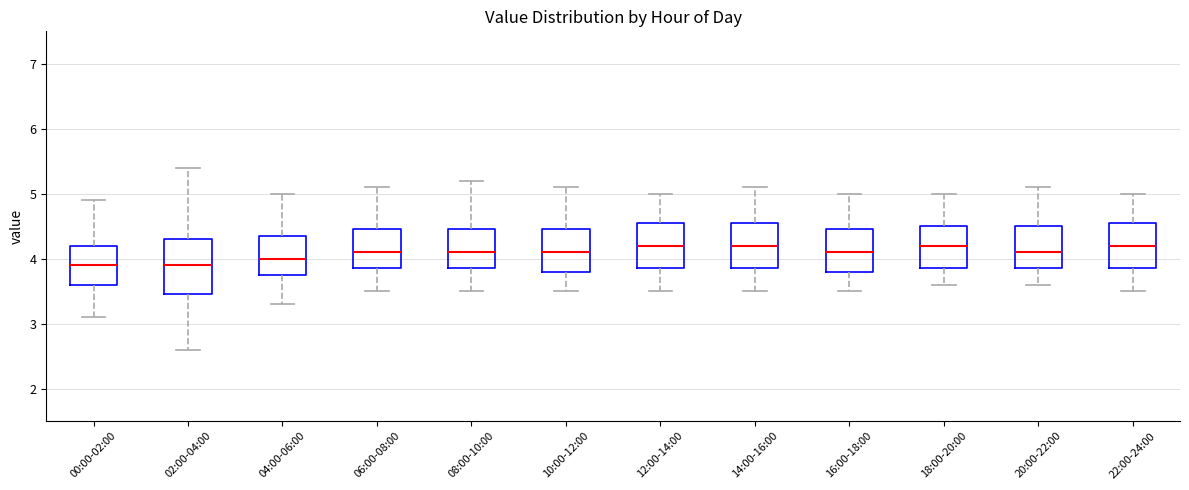

Comparing the boxes themselves (not the whiskers), which one is the tallest?

02:00-04:00